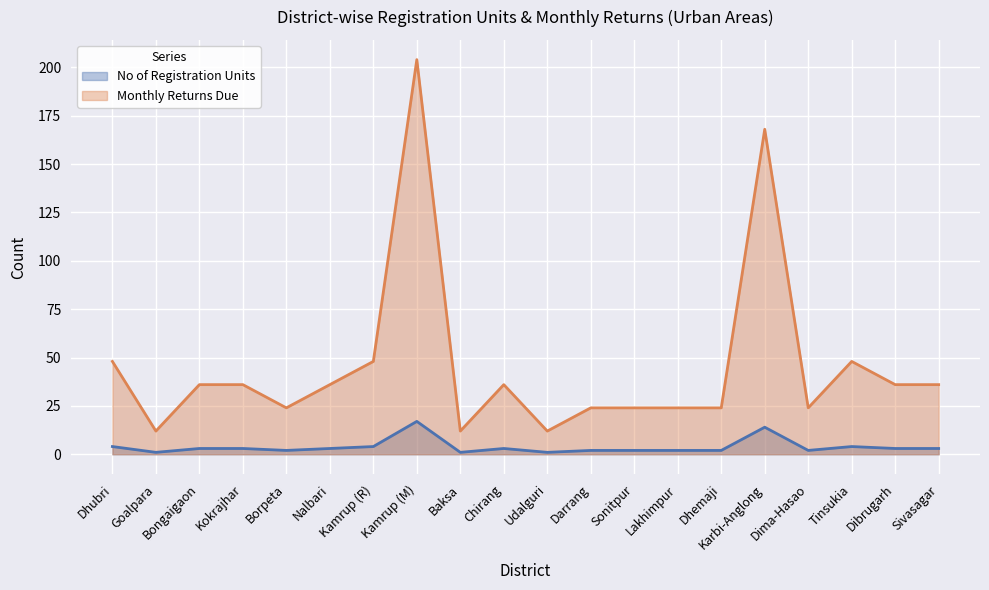

How many lines are shown in the chart?

2